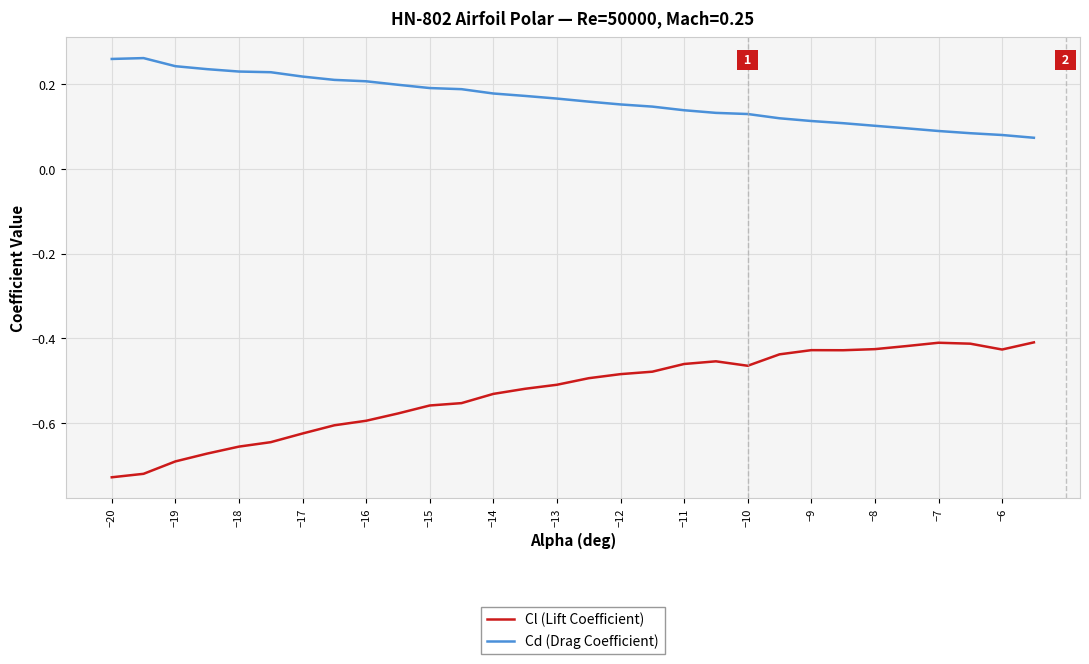

Which series has the largest total across all categories?

Cd (Drag Coefficient)